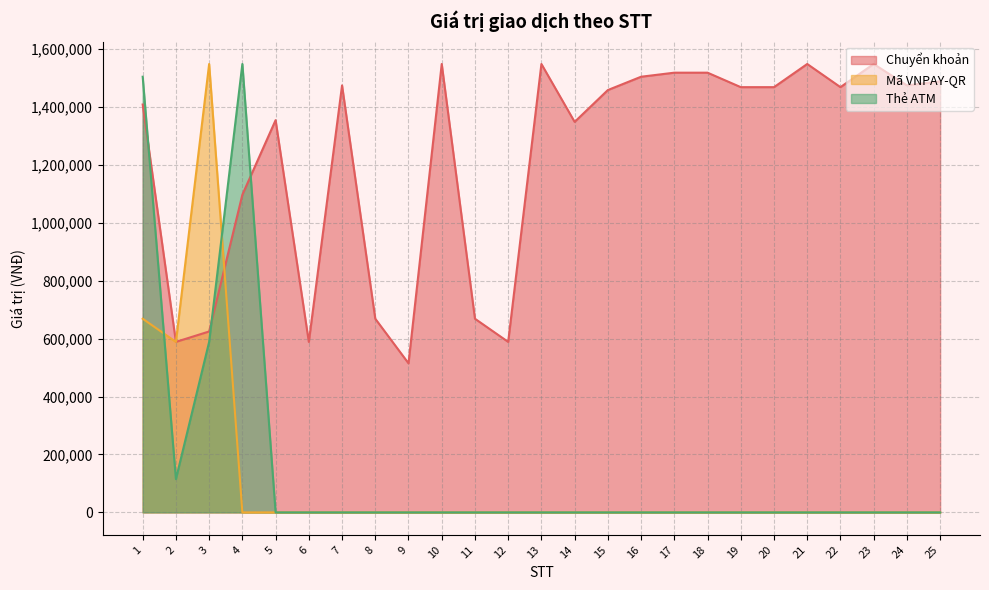

What is the total value across all series at 6?

589000